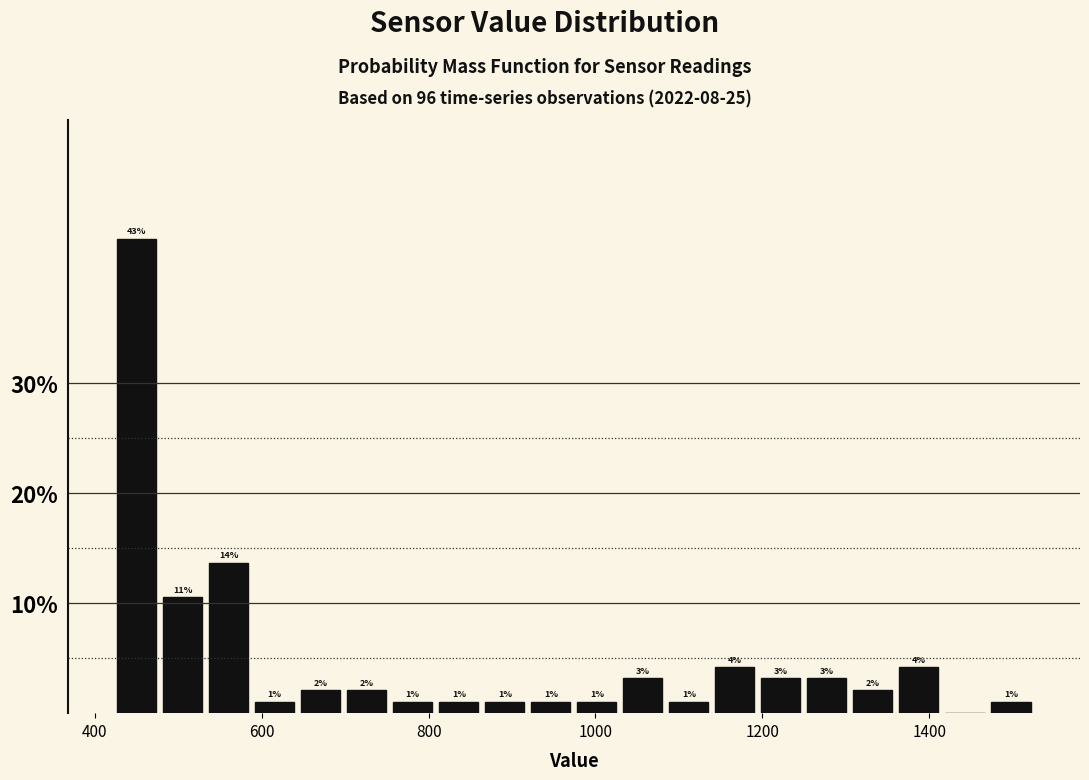

Read against the x-axis, roughly where is the centre of the tallest bar?

460